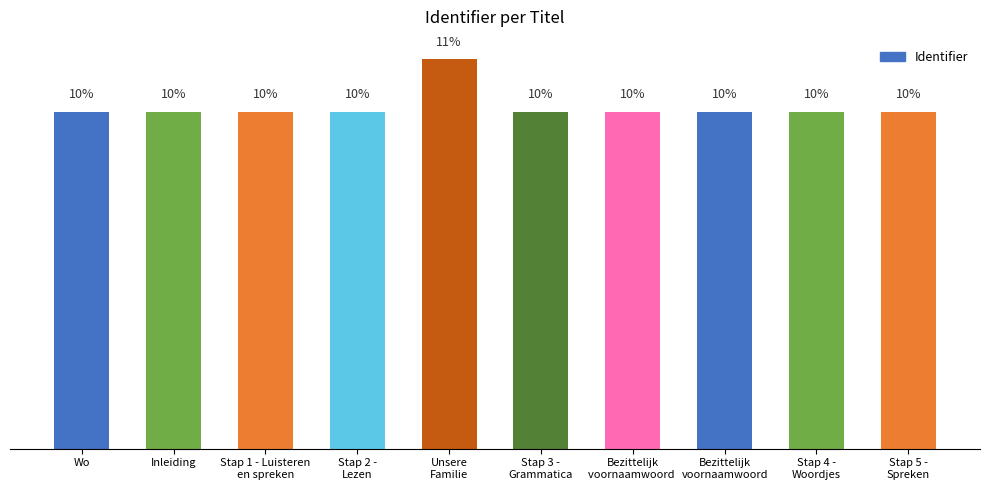

Approximately how many times larger is the value at Stap 4 -
Woordjes compared to Unsere
Familie?

0.9